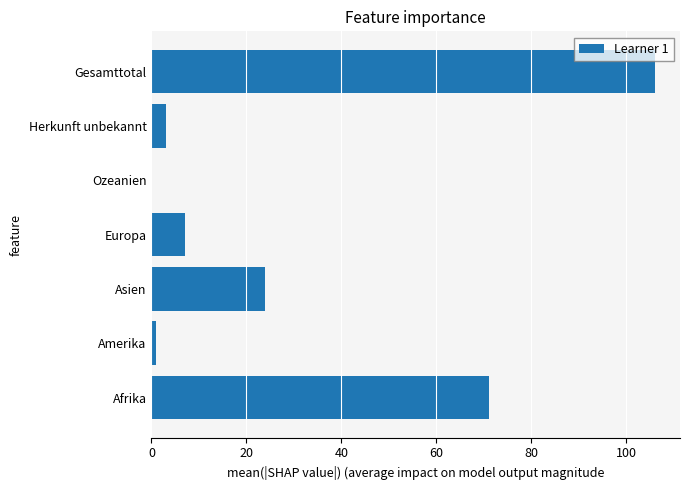

How many positive values are there?

6